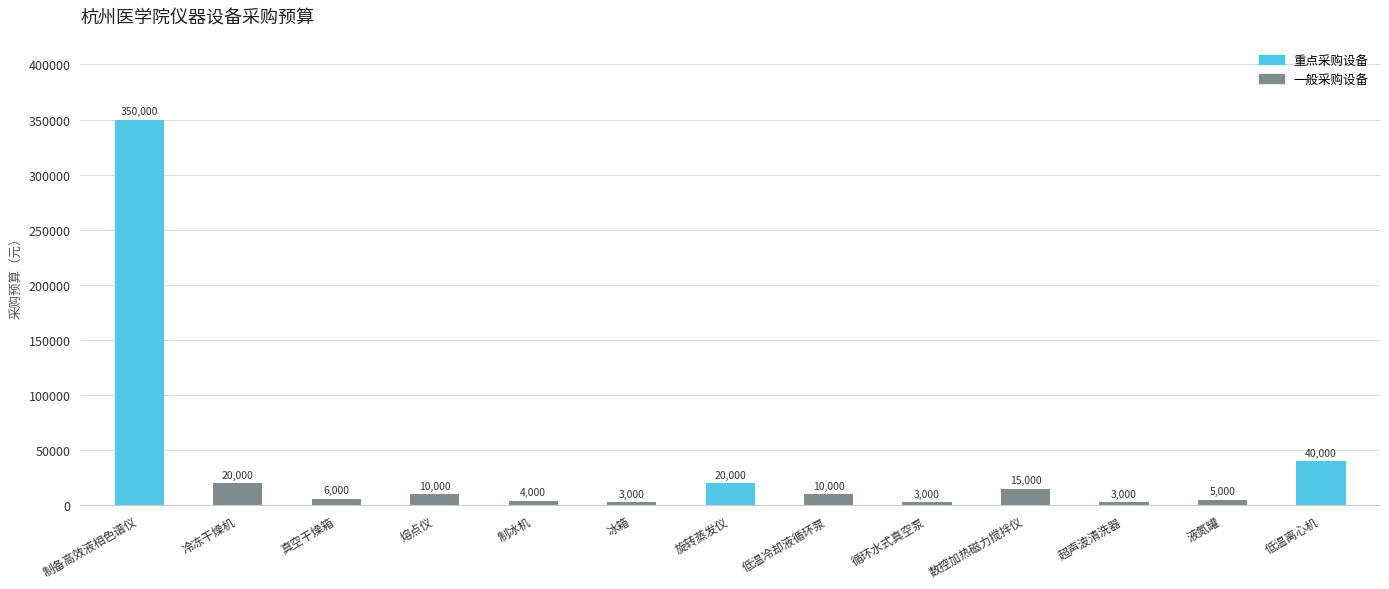

What is the average value?

37615